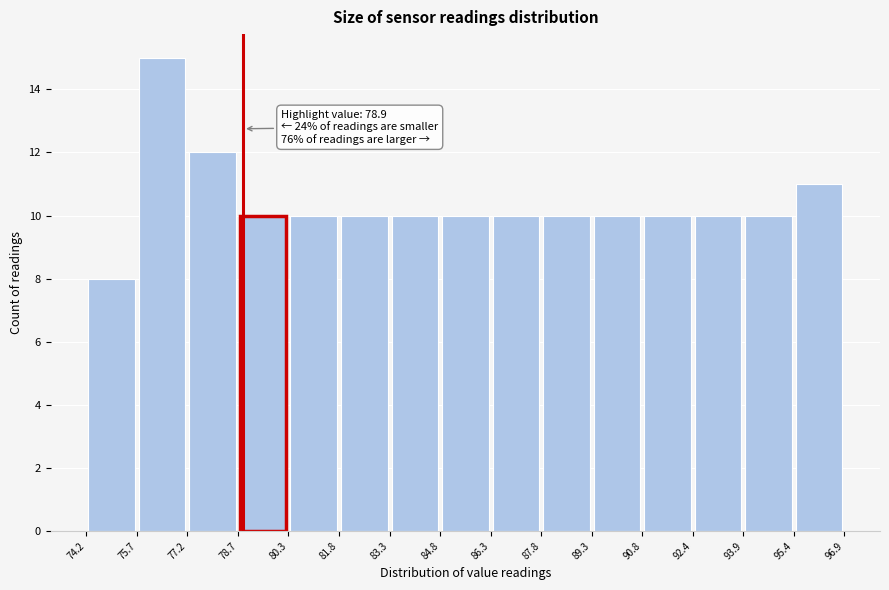

Over which range of the x-axis is the bar tallest?

75.7 to 77.2